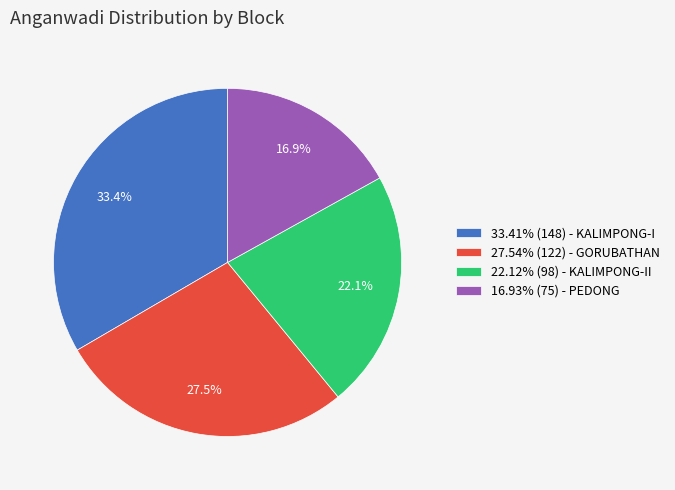

Is 16.93% (75) - PEDONG the majority of the pie?

No